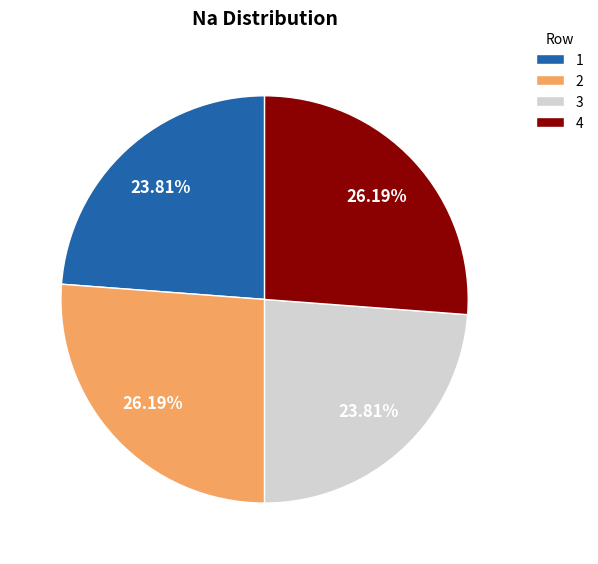

To the nearest percent, what is the average slice percentage?

25%